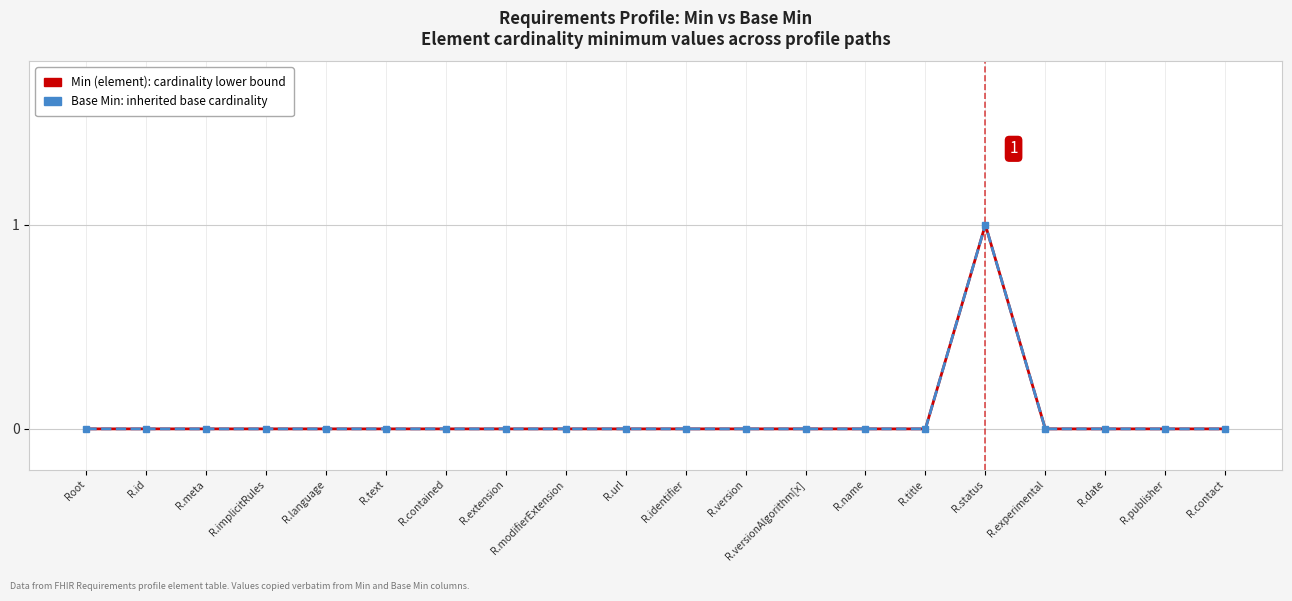

How many lines are shown in the chart?

2